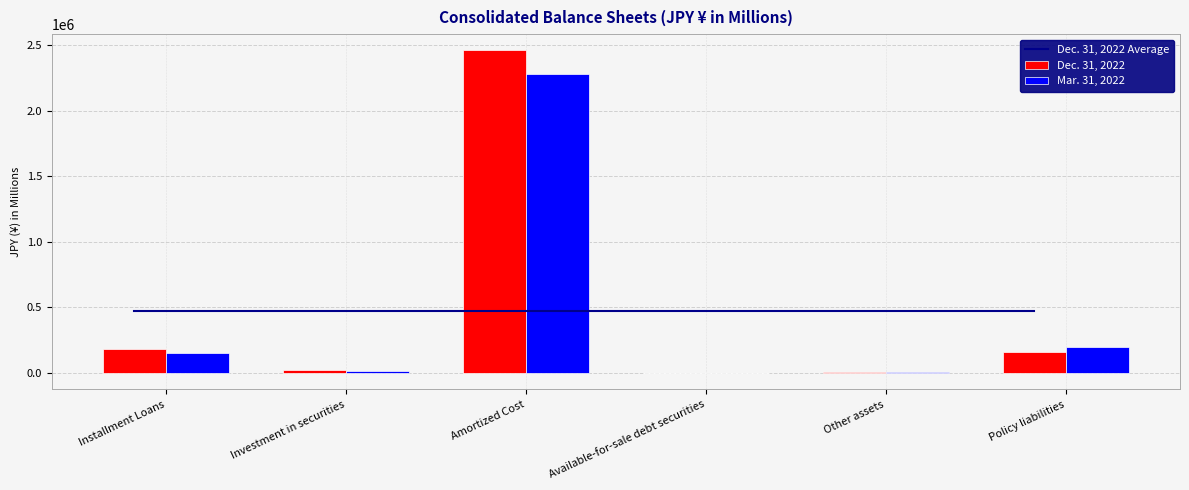

What is the label of the 1st bar from the left?

Installment Loans